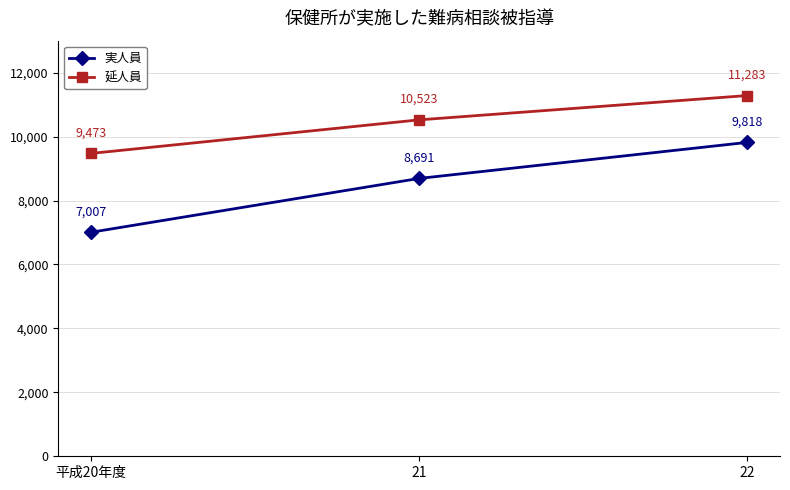

Reading right to left, transcribe all the data shown in this chart.

実人員: 9818	8691	7007
延人員: 11283	10523	9473